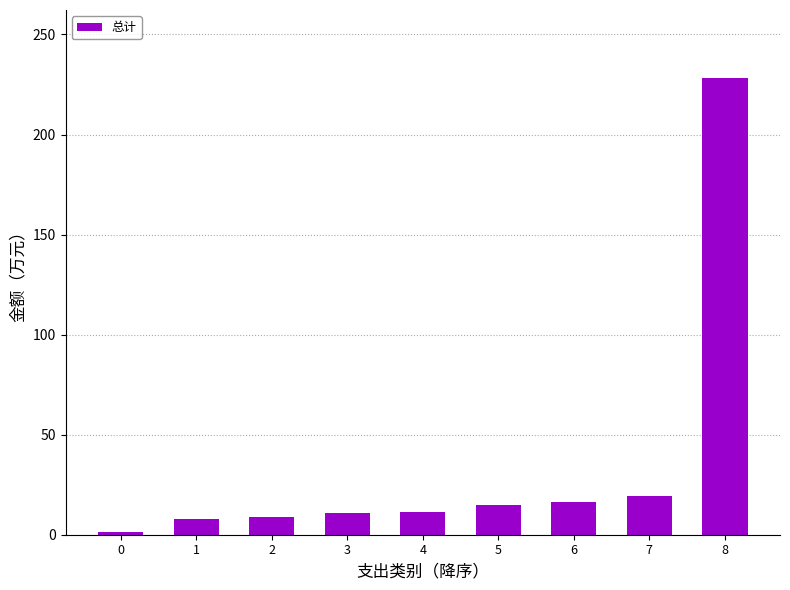

Is it true that the value at 7 is 19.4?

True